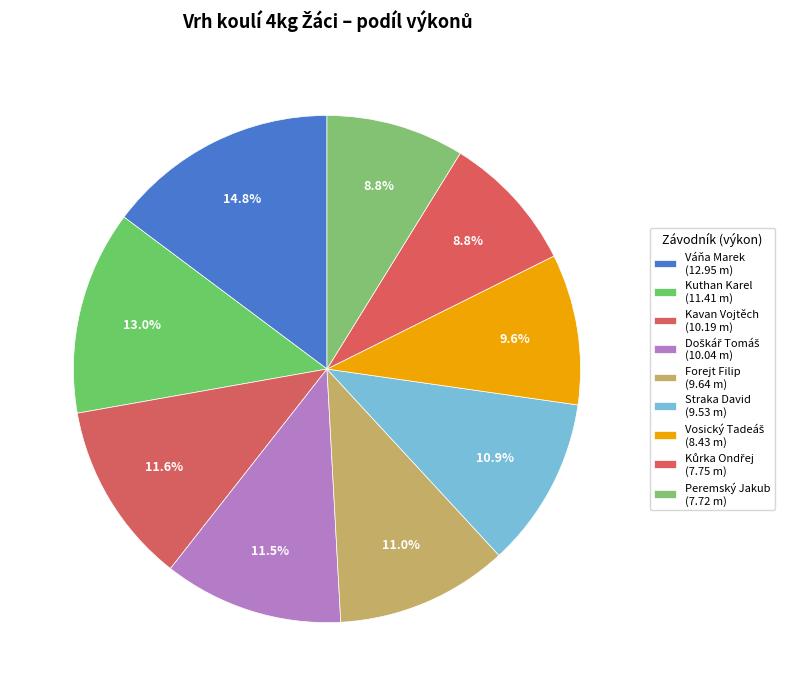

How many segments does this pie chart have?

9